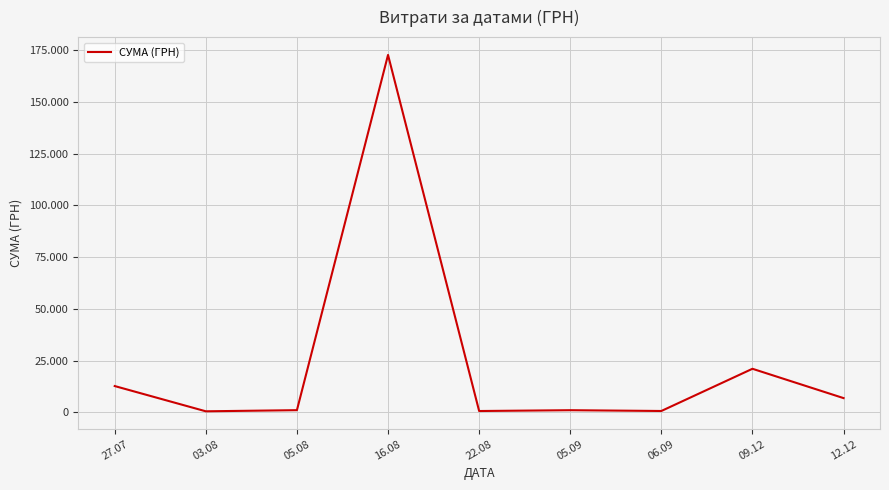

What is the value of the 8th point from the left?

21000.0